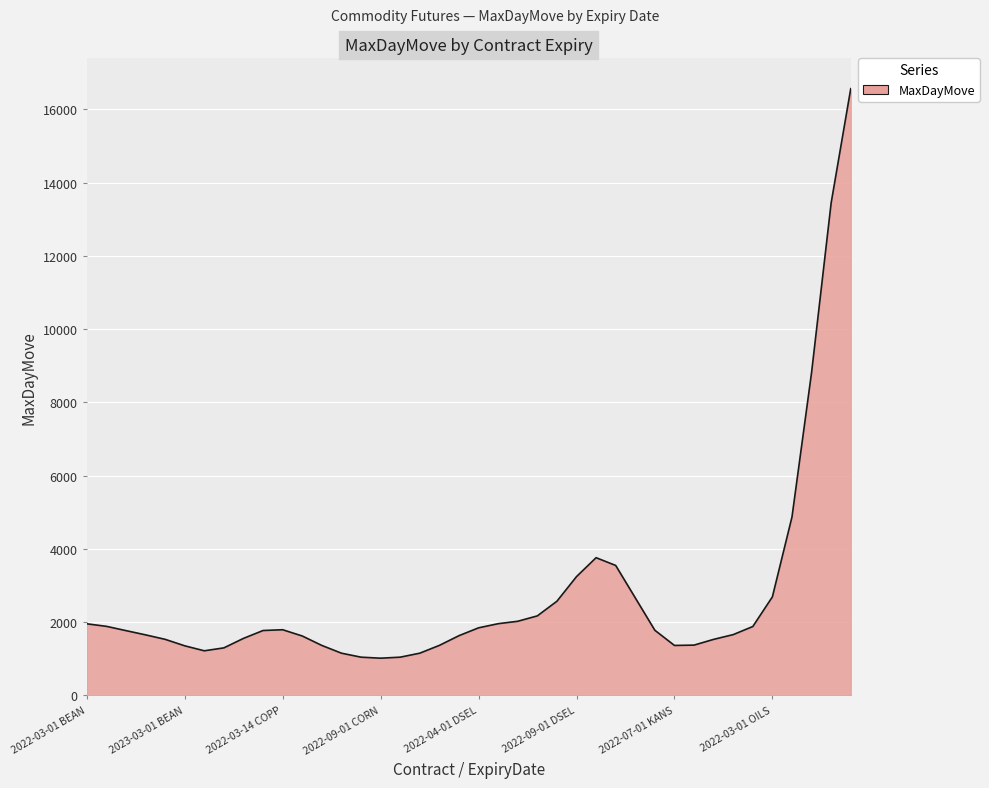

What is the difference between the maximum and minimum values?

15549